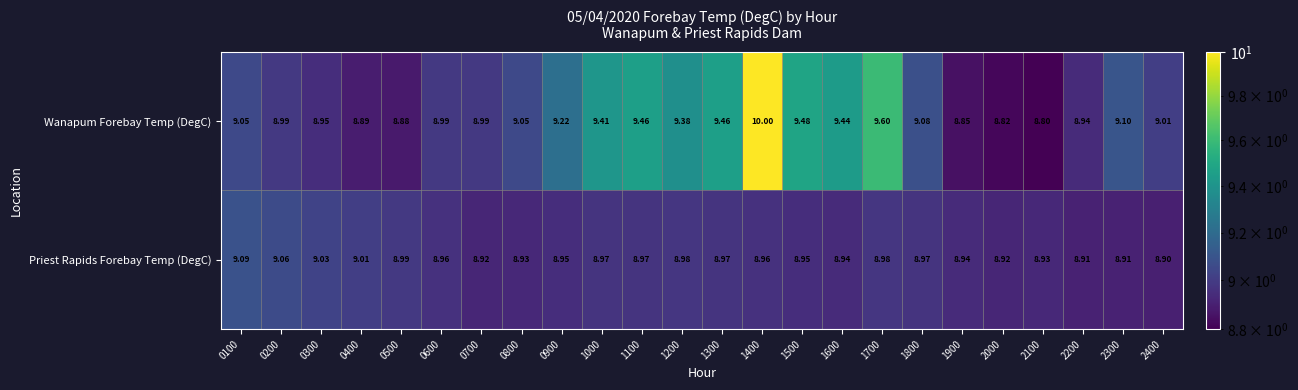

Which label corresponds to the largest value in the chart?

1400